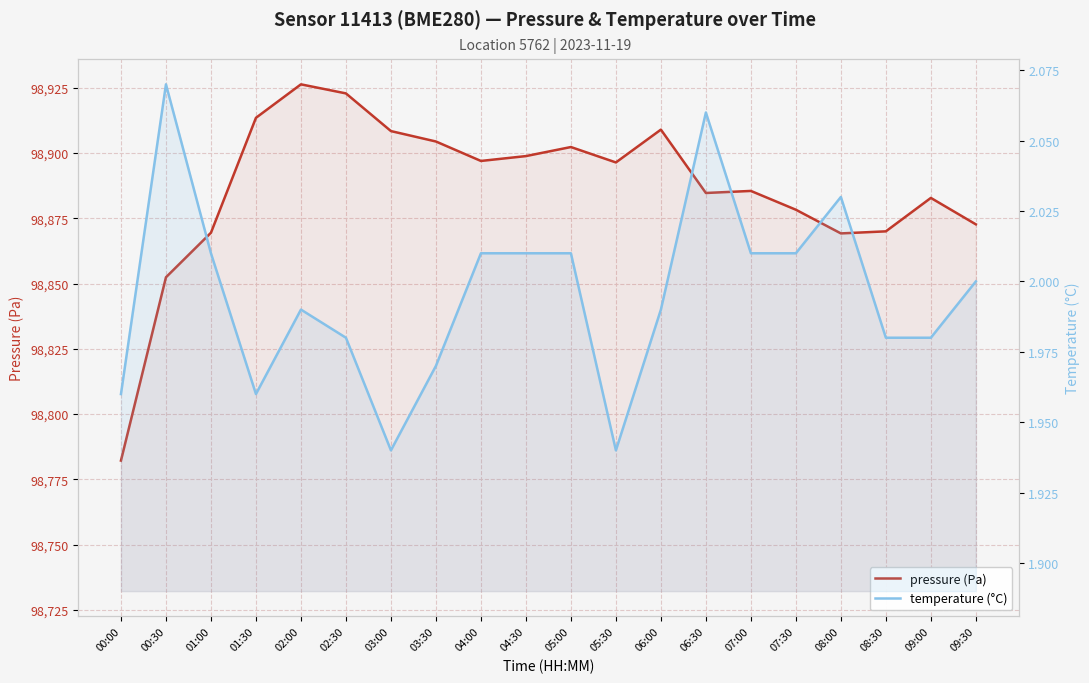

Where is the first local maximum for temperature (°C)?

00:30